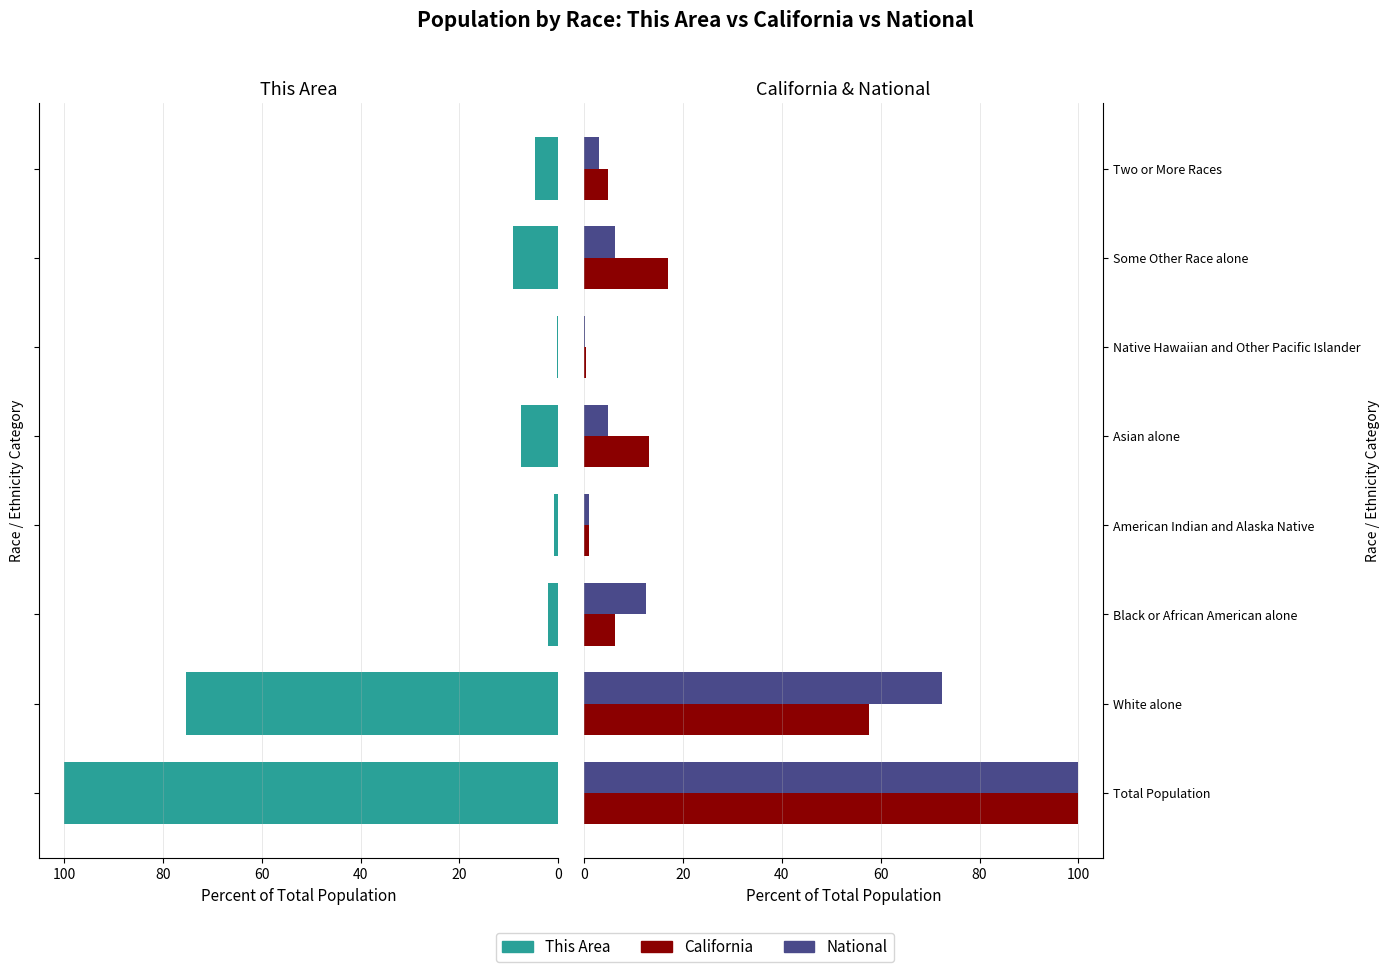

Which series has the widest spread of values?

National